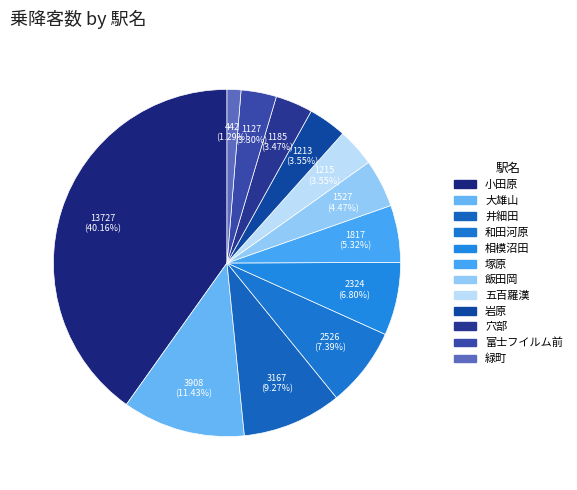

What percentage is the 富士フイルム前 slice, to the nearest percent?

3%